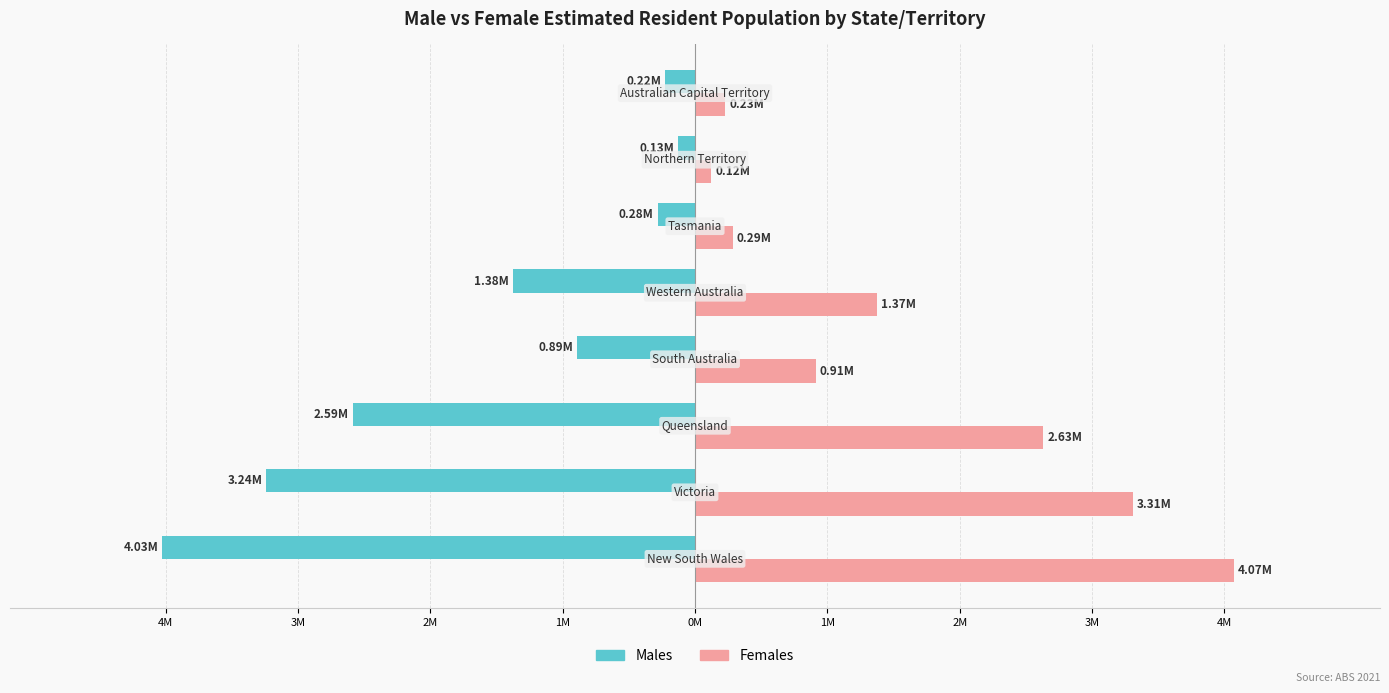

Are the bars horizontal?

Yes